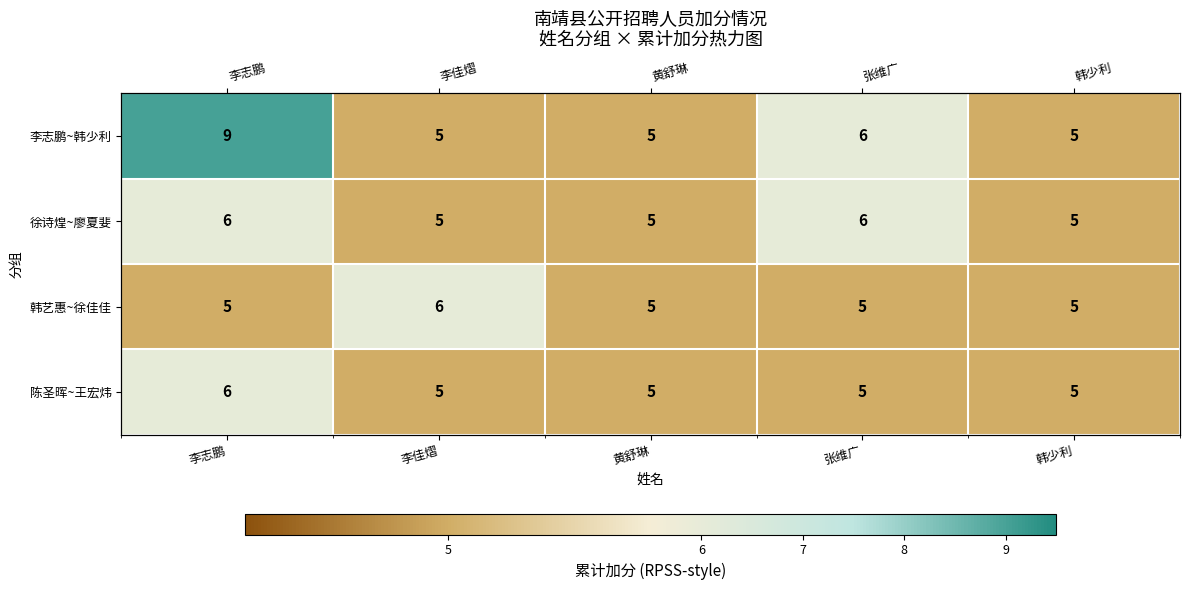

At 张维广, list the series in order from largest to smallest.

李志鹏~韩少利, 徐诗煌~廖夏婓, 韩艺惠~徐佳佳, 陈圣晖~王宏炜